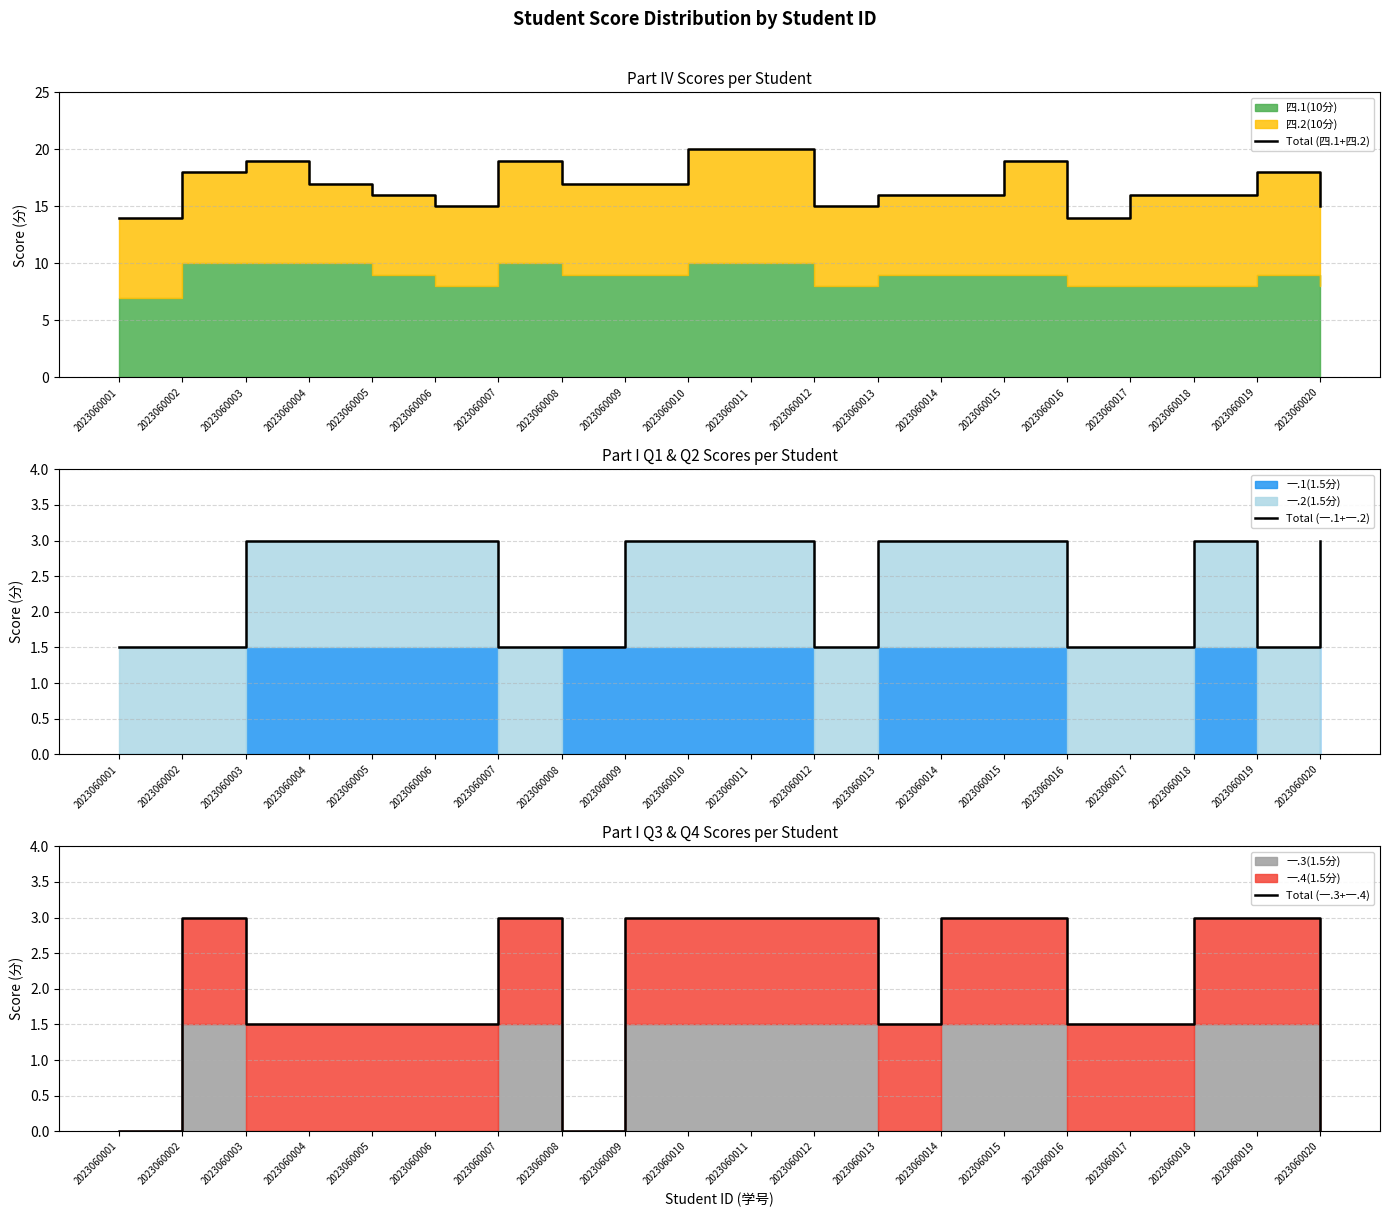

True or false: Total (一.3+一.4) and Total (四.1+四.2) intersect in this chart.

False